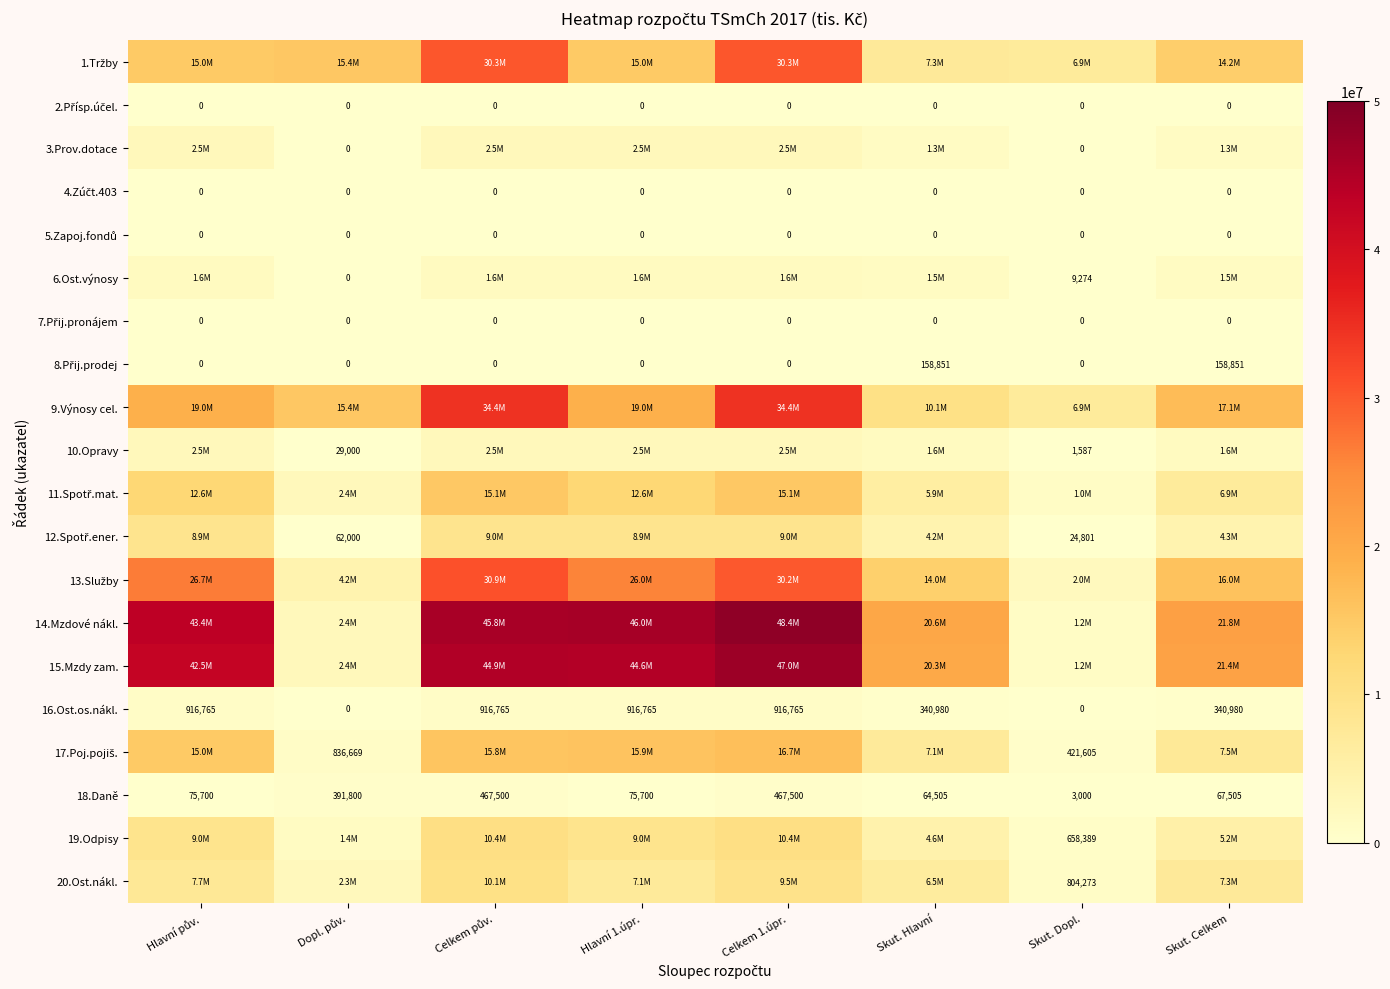

At which label is 1.Tržby closest to 18630626?

Dopl. pův.